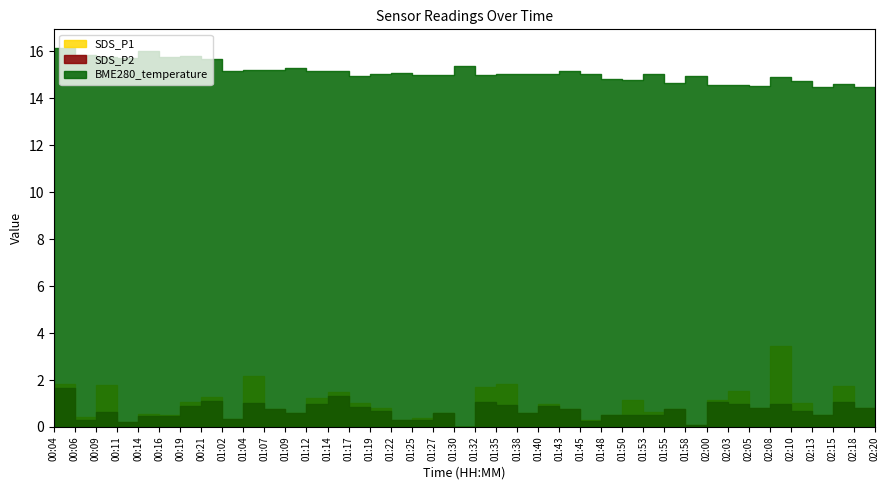

Is it true that SDS_P1 equals 0.8 at 01:43?

True